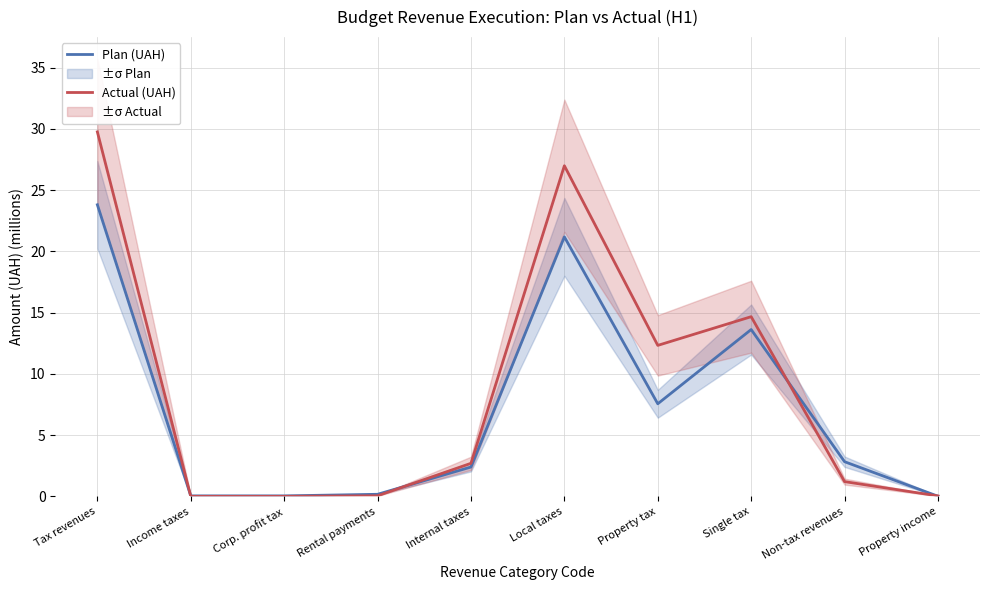

What is the sum of the Plan (UAH) values at Tax revenues and Corp. profit tax?

23.8